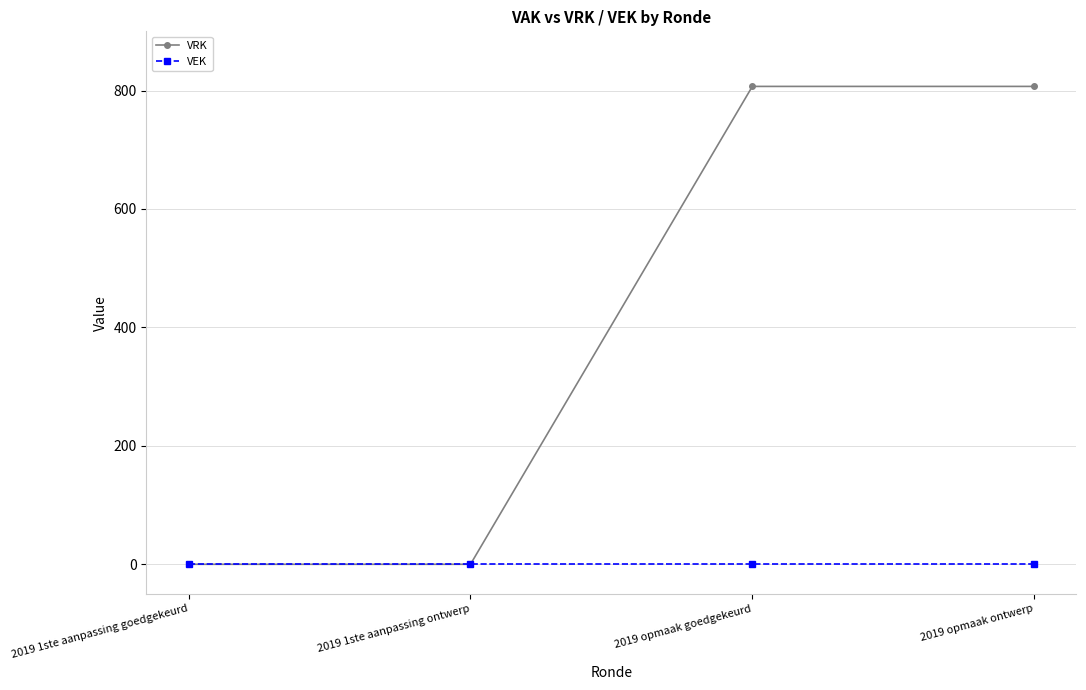

What is the total value across all series at 2019 opmaak goedgekeurd?

807